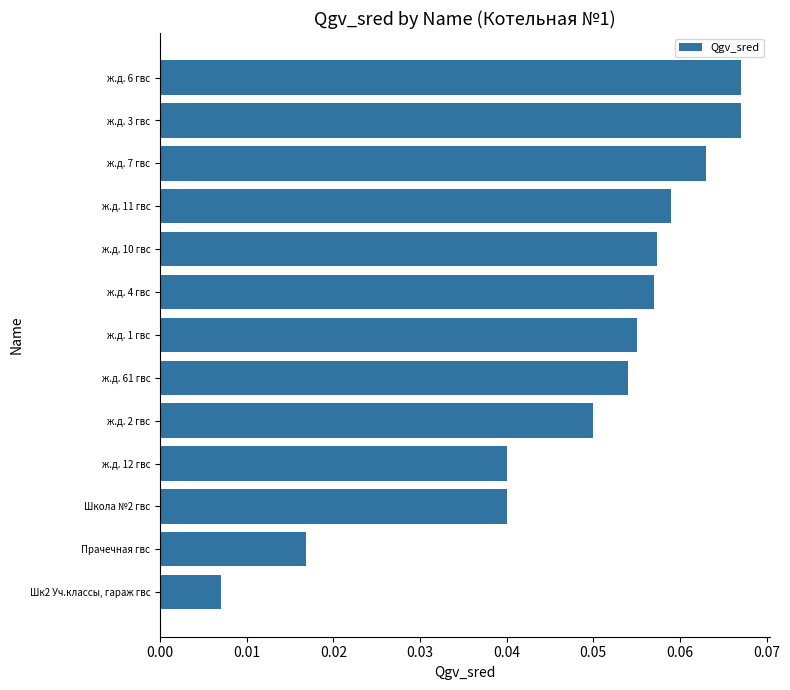

Which has a higher value, ж.д. 6 гвс or Прачечная гвс?

ж.д. 6 гвс